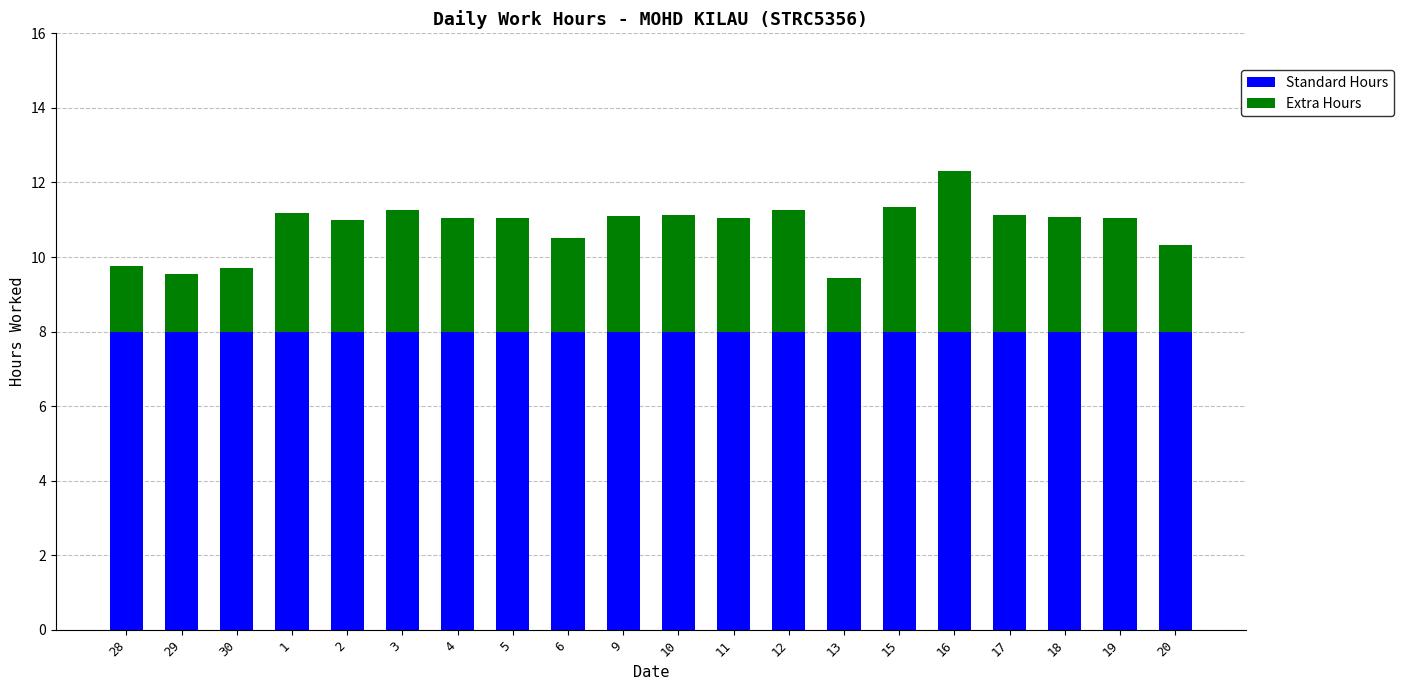

What is the total value across all series at 10?

11.1